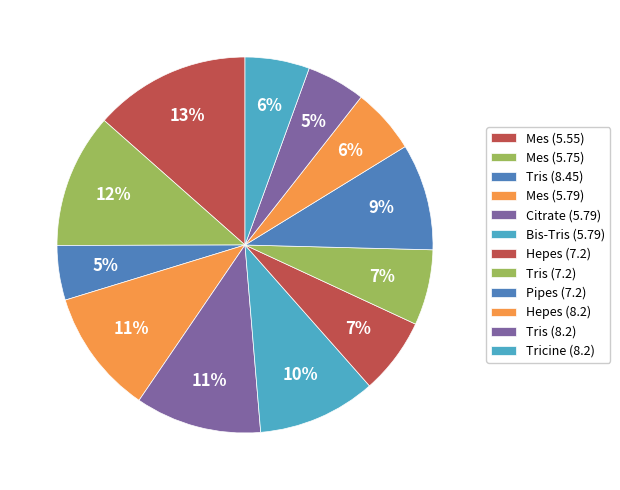

How many segments does this pie chart have?

12